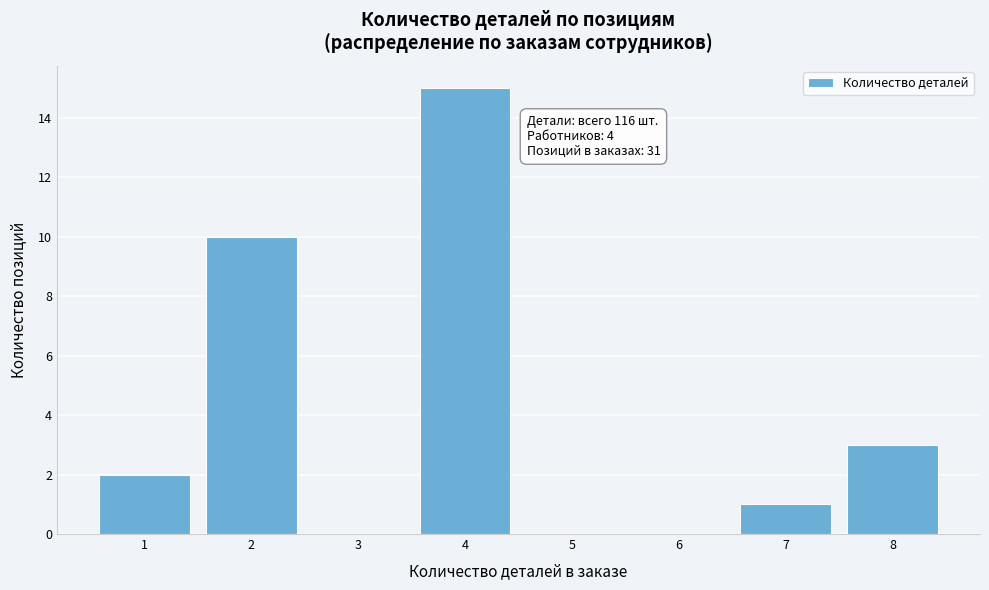

Reading left to right, what are all the values shown in this chart?

1=2	2=10	3=0	4=15	5=0	6=0	7=1	8=3